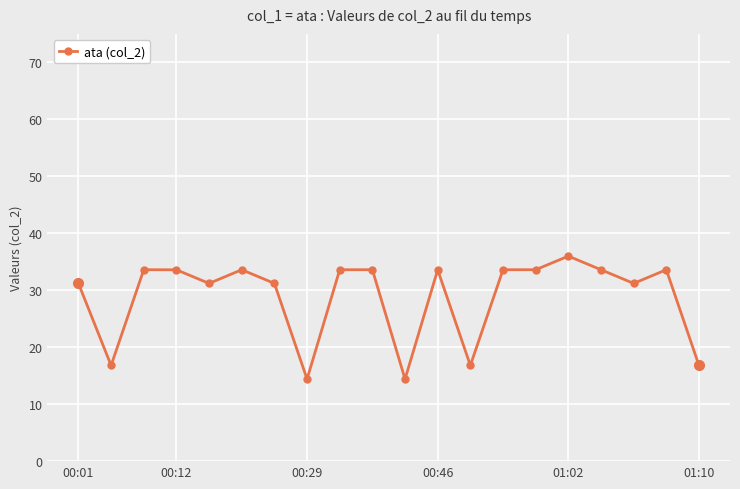

True or false: the data has more than 2 interior local peaks.

True